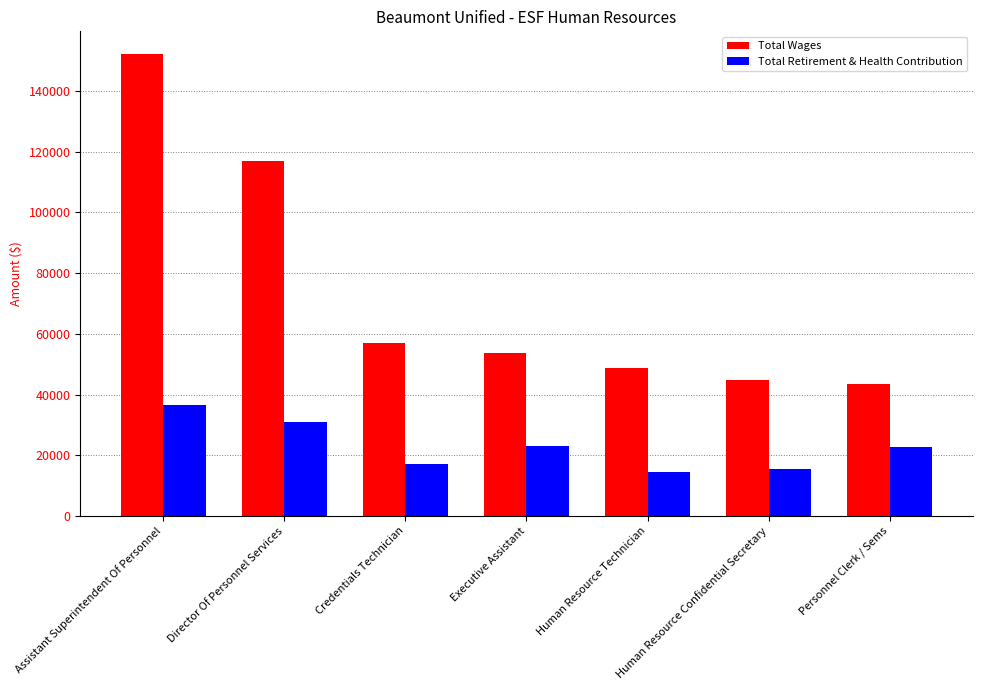

Which series has the largest total across all categories?

Total Wages